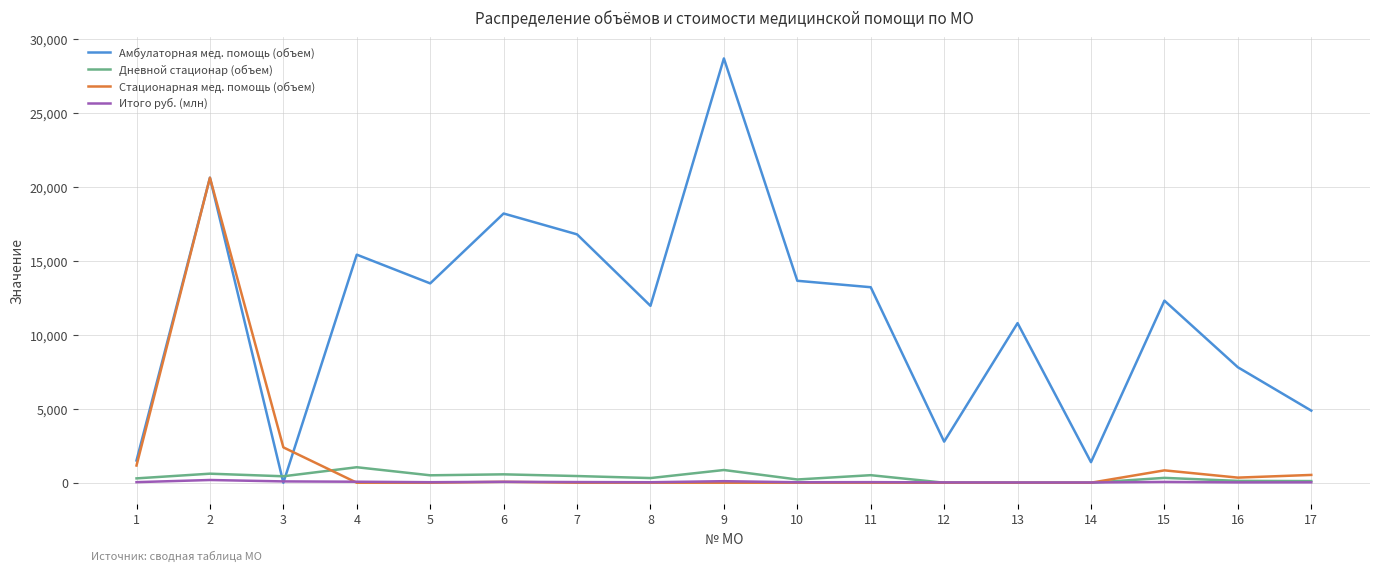

At which category does the chart reach its peak across all series?

9